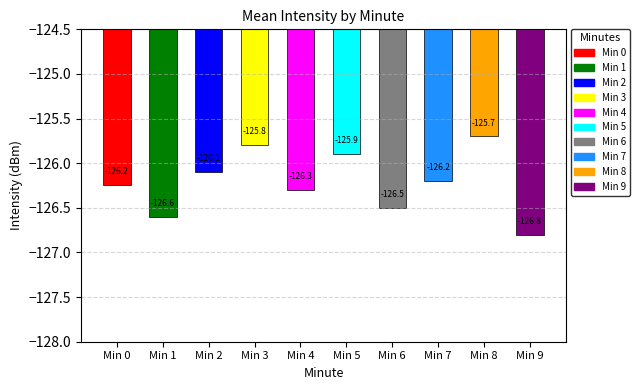

Reading left to right, transcribe all the data shown in this chart.

Min 0=-126.2	Min 1=-126.6	Min 2=-126.1	Min 3=-125.8	Min 4=-126.3	Min 5=-125.9	Min 6=-126.5	Min 7=-126.2	Min 8=-125.7	Min 9=-126.8